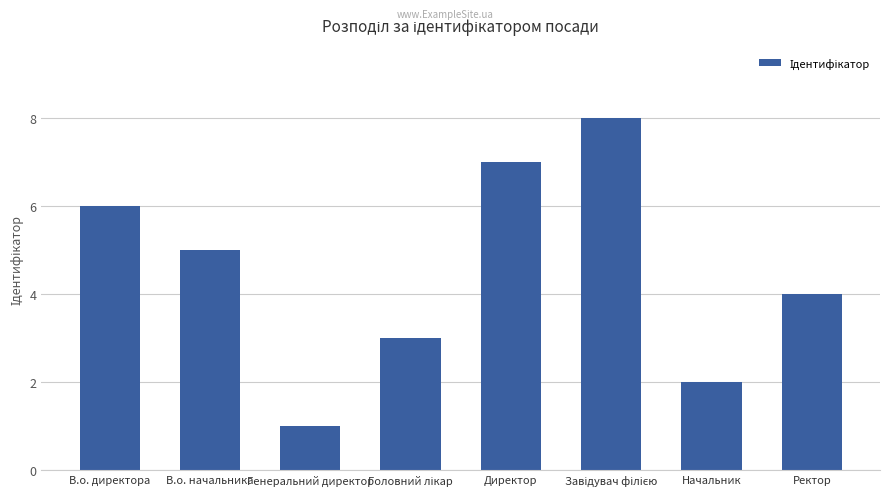

Which category has the lowest value across all series?

Генеральний директор